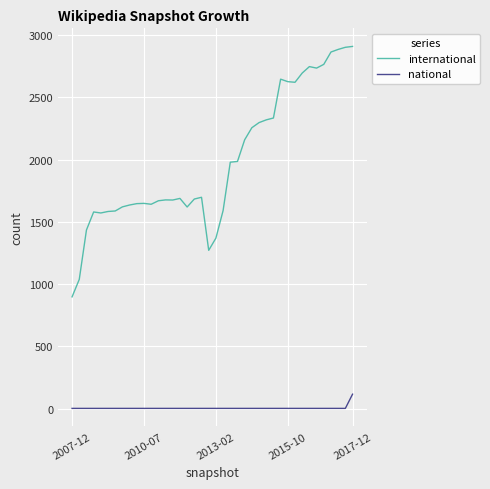

Rank the series by their average value, from lowest to highest.

national, international